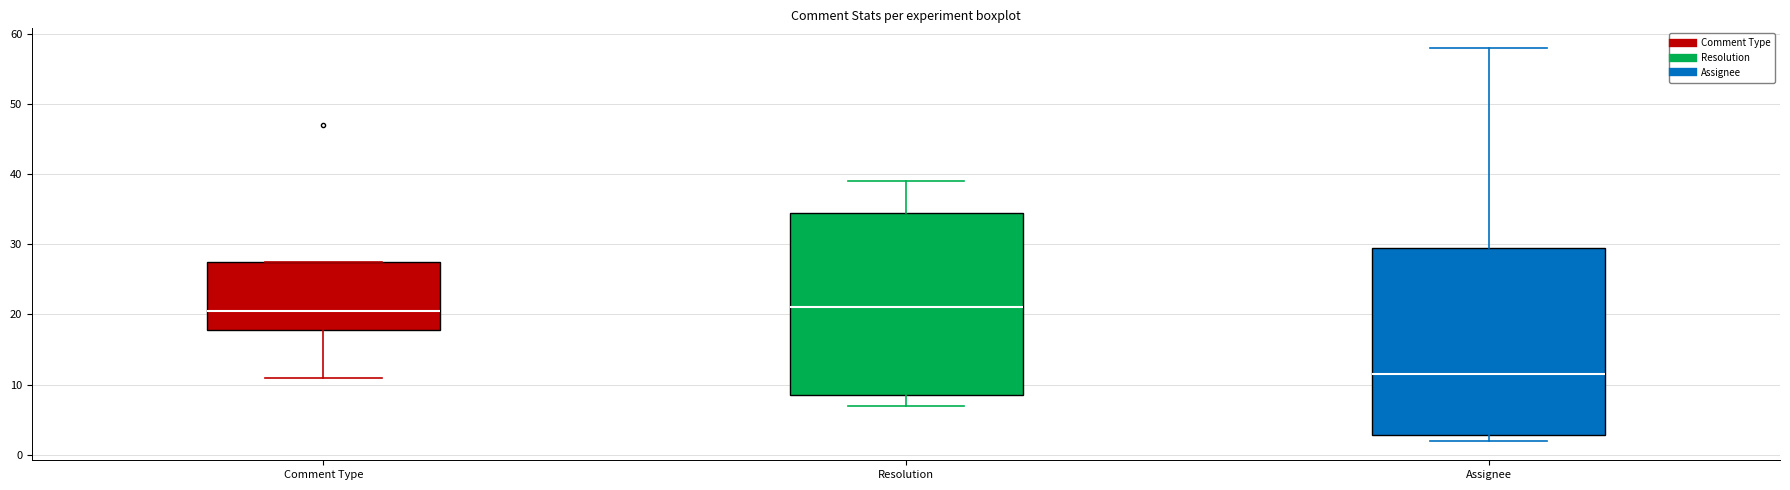

Reading left to right, transcribe this box plot: for each box, give where its median line is, the range the box spans, and where its two whiskers end, as read against the y-axis. The values are not printed on the chart, so give them approximately, as read against the axis.

Comment Type: median 21, box 18 to 28, whiskers 11 to 28
Resolution: median 21, box 9 to 35, whiskers 7 to 39
Assignee: median 12, box 3 to 30, whiskers 2 to 58